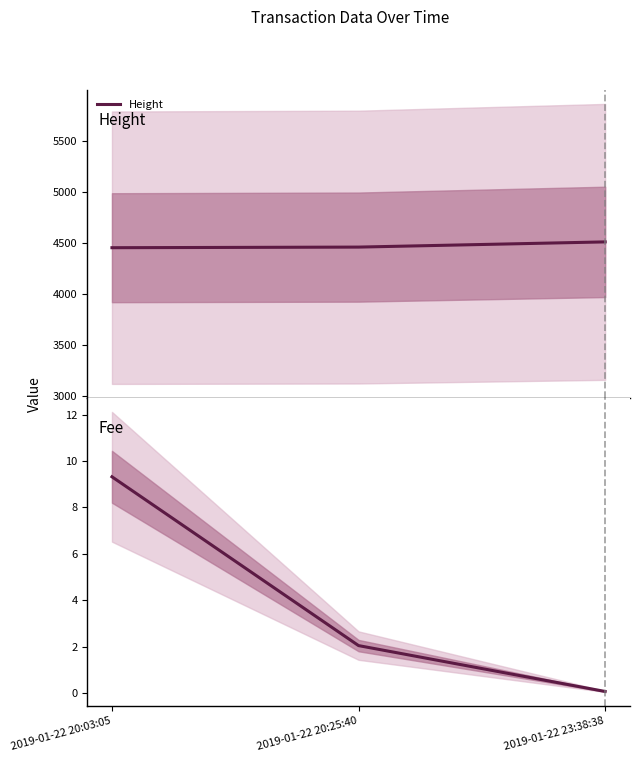

List the series in order of their peak value, highest first.

Height, Fee